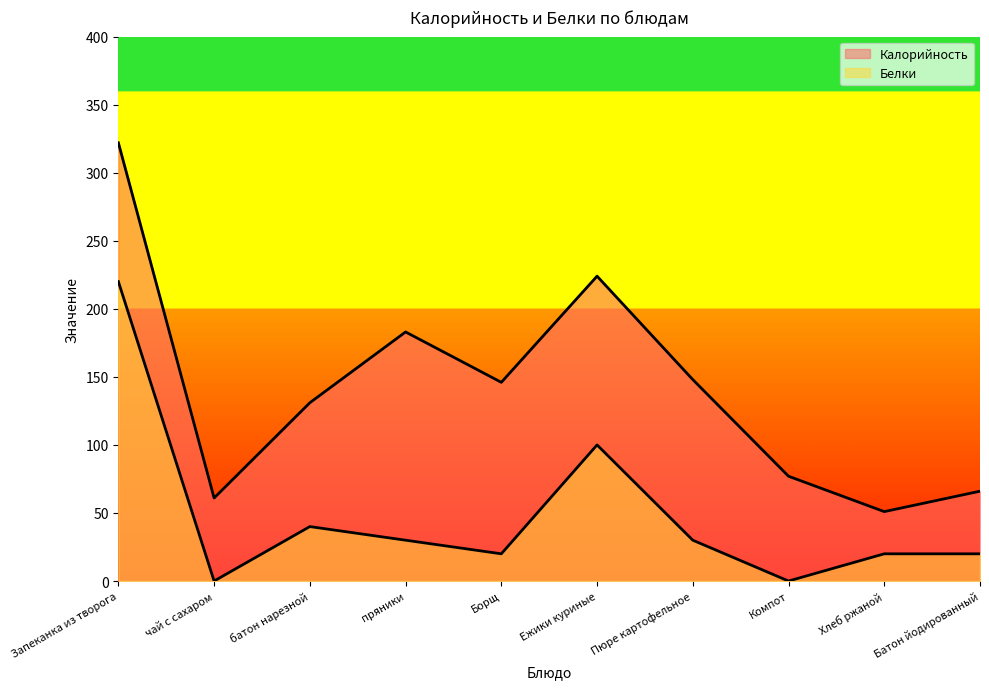

Rank the series by their average value, from highest to lowest.

Калорийность, Белки